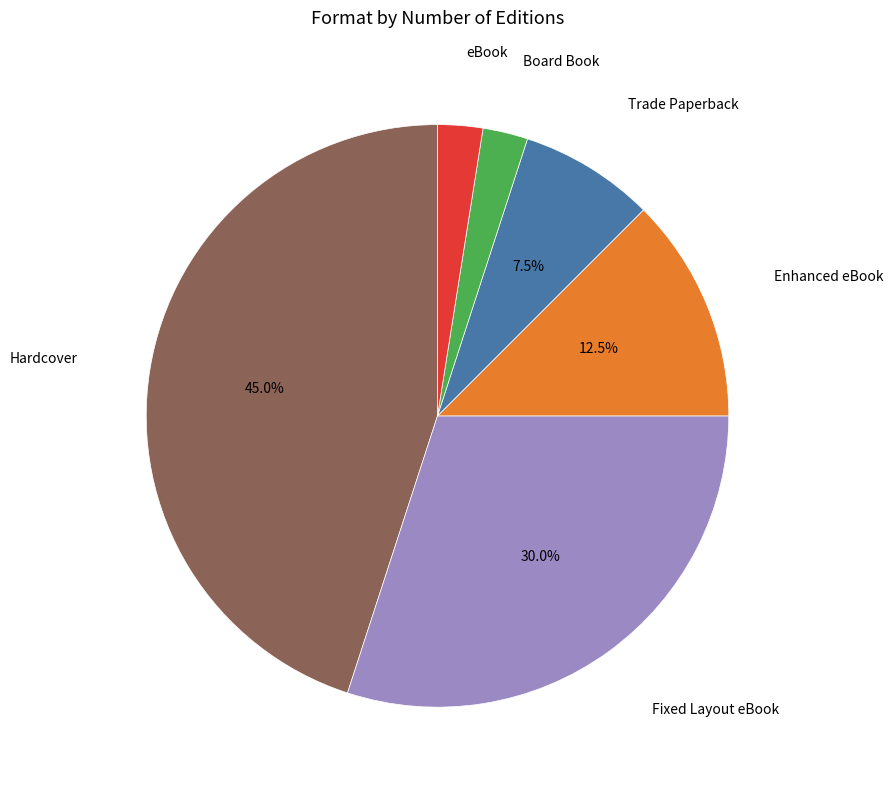

Does Enhanced eBook represent more than half of the total?

No